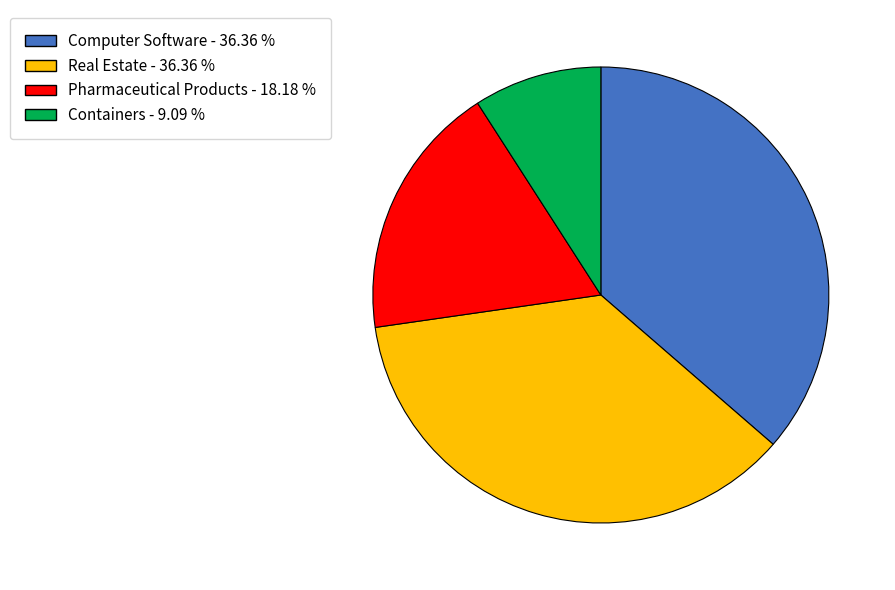

Does any single category account for the majority?

No